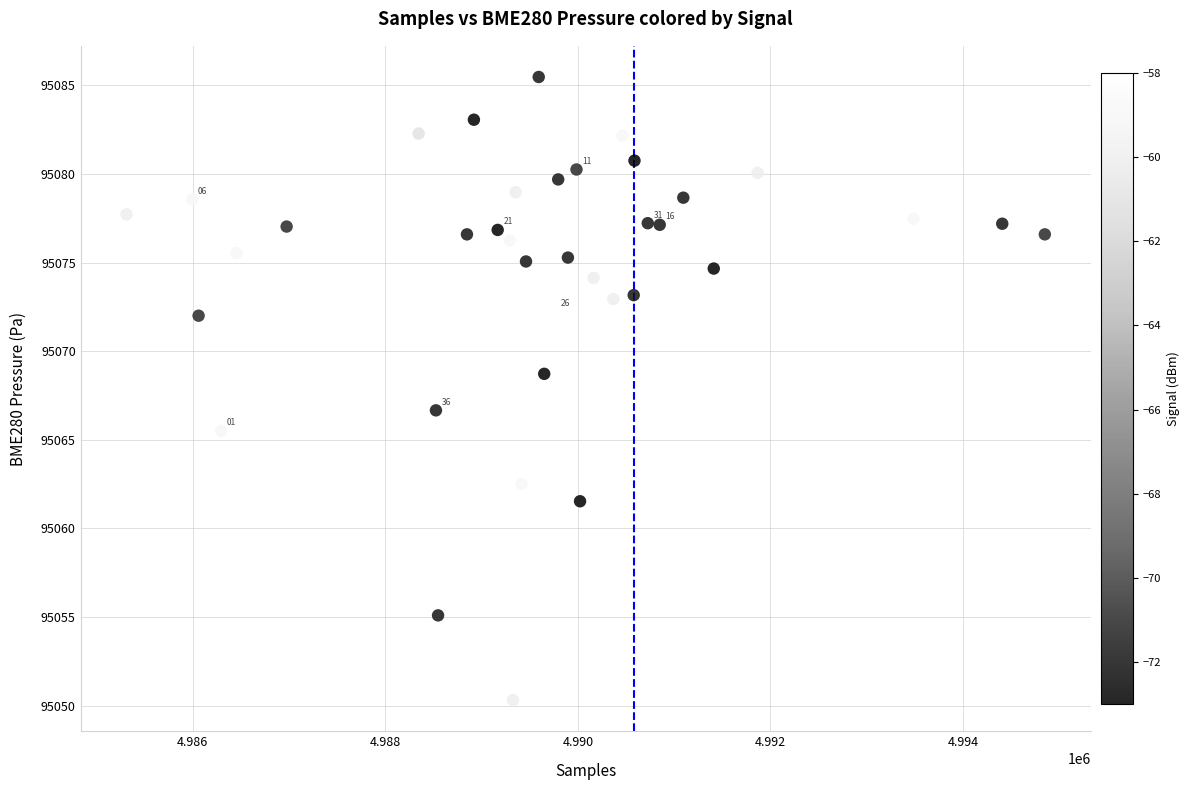

What is the range of Y values (max minus min)?

35.2